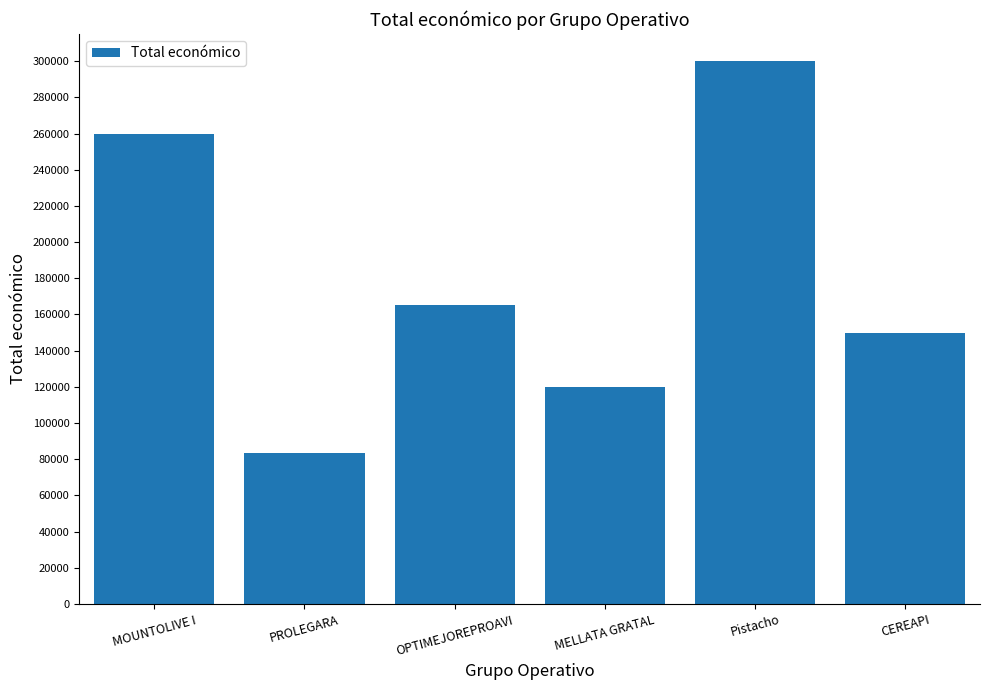

The value at Pistacho is 300000. True or false?

True